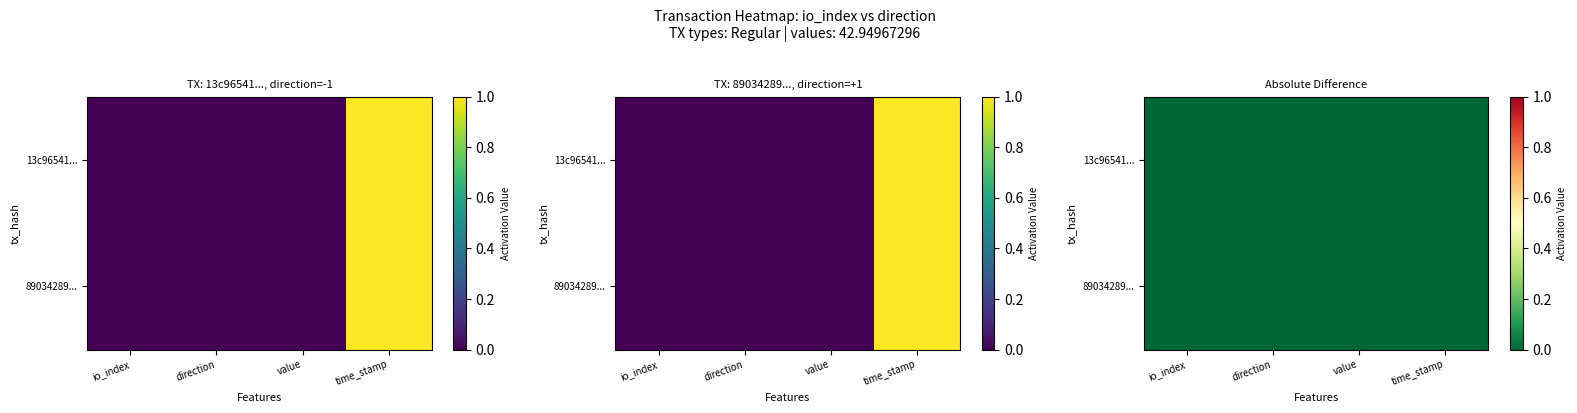

Is the value of 13c96541... at io_index greater than the value of 89034289... at time_stamp?

No